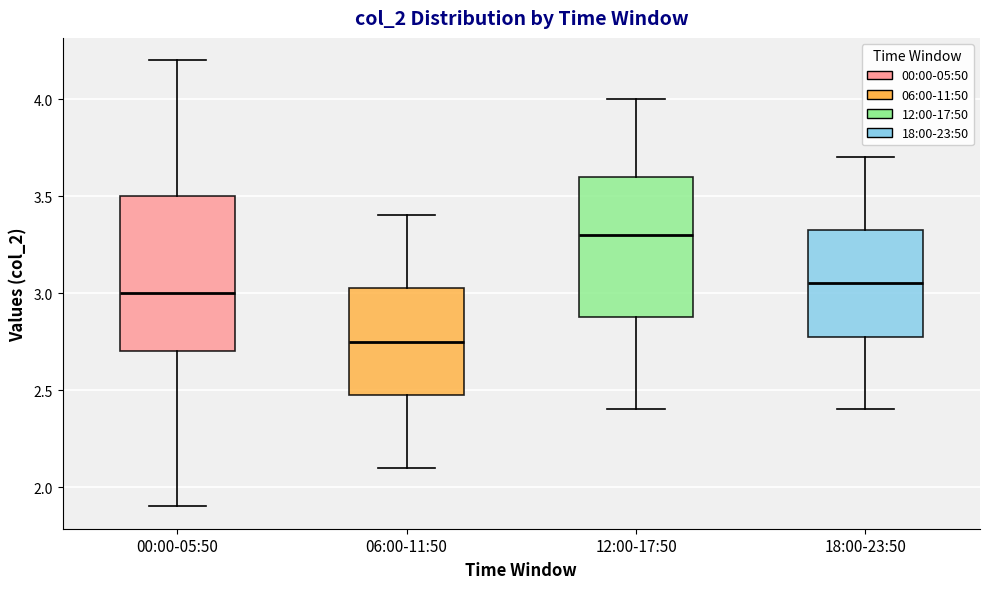

Reading left to right, read every box against the y-axis: the position of its median line, the range the box covers, and the ends of its whiskers. The values are not printed on the chart, so give them approximately, as read against the axis.

00:00-05:50: median 3.00, box 2.70 to 3.50, whiskers 1.90 to 4.20
06:00-11:50: median 2.75, box 2.50 to 3.05, whiskers 2.10 to 3.40
12:00-17:50: median 3.30, box 2.90 to 3.60, whiskers 2.40 to 4.00
18:00-23:50: median 3.05, box 2.80 to 3.35, whiskers 2.40 to 3.70